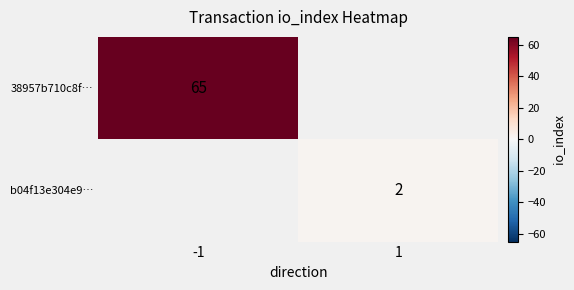

What is the smallest value displayed?

2.0